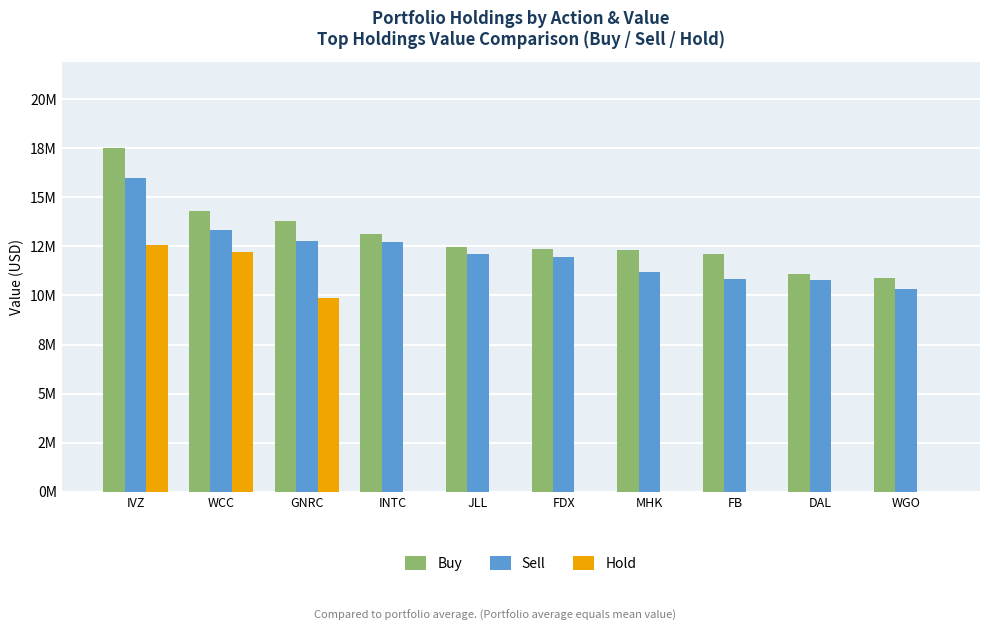

Where is Sell nearest to the value 13154000?

WCC